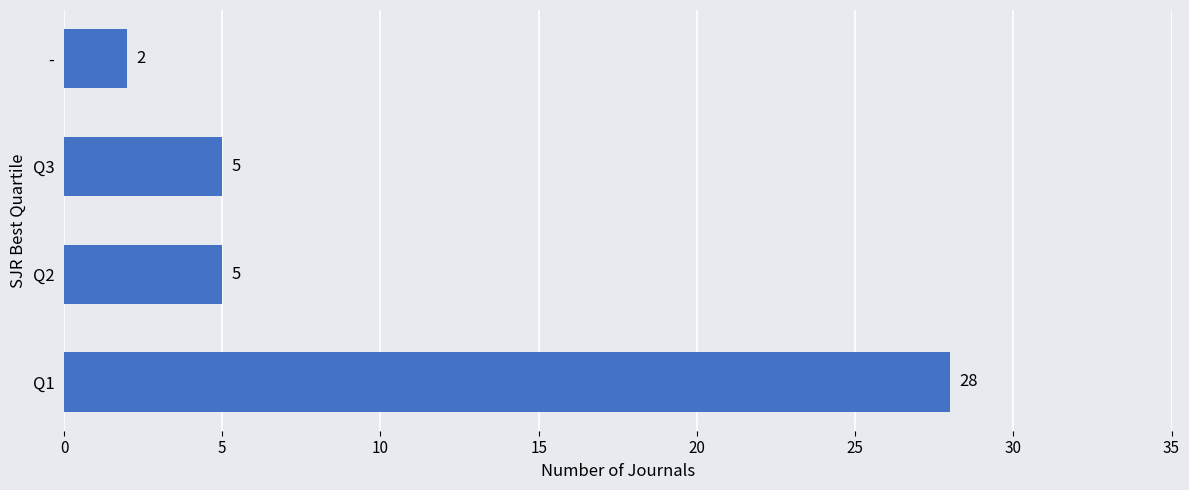

Reading bottom to top, list all the values displayed in this chart.

28	5	5	2